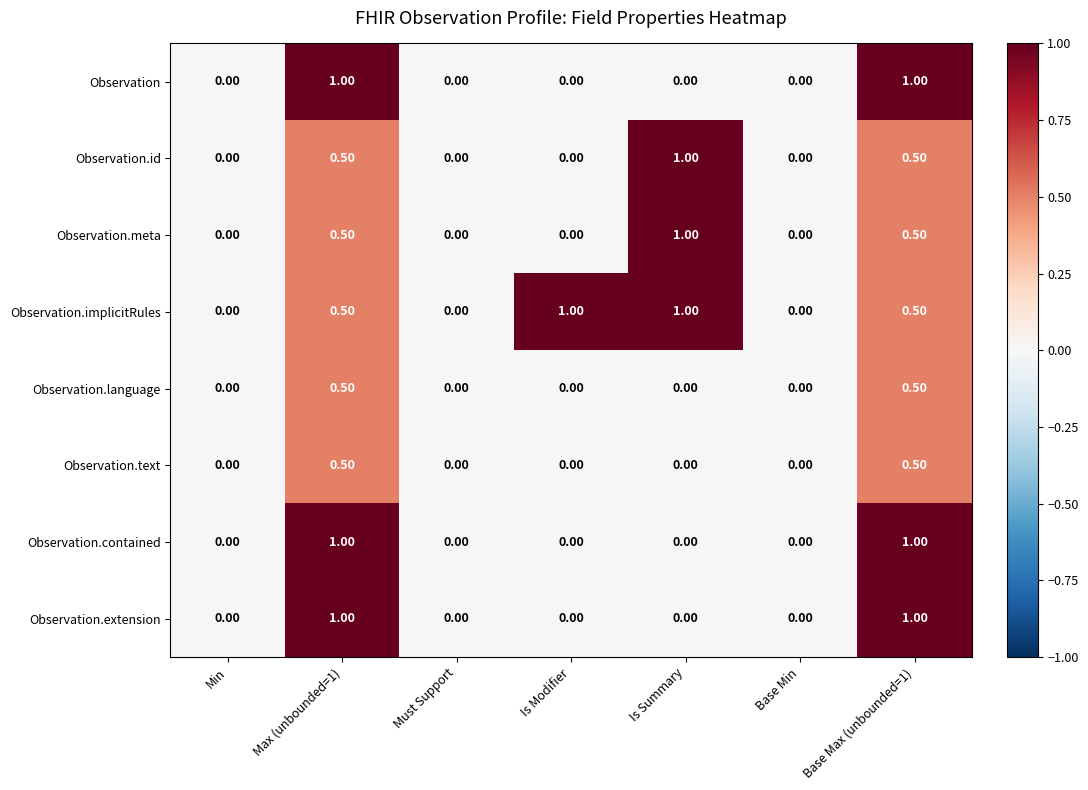

What is the difference between the Observation values at Min and Max (unbounded=1)?

1.0